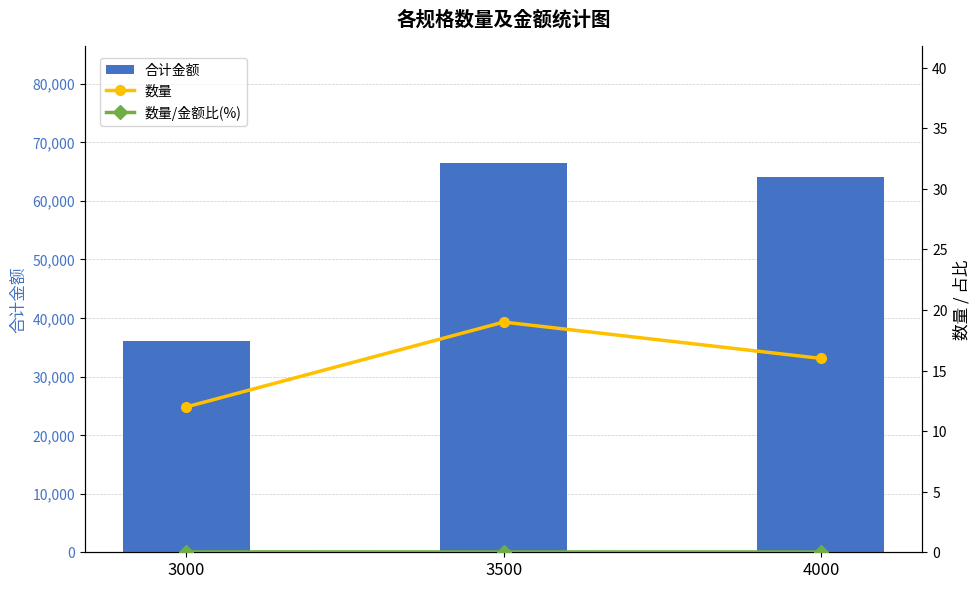

What is the spread (max minus min) of values at 3500?

66500.0